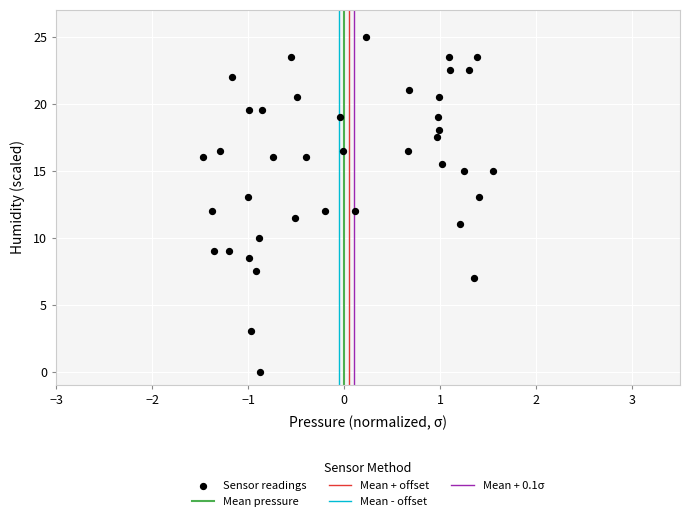

What is the range of Y values (max minus min)?

25.0